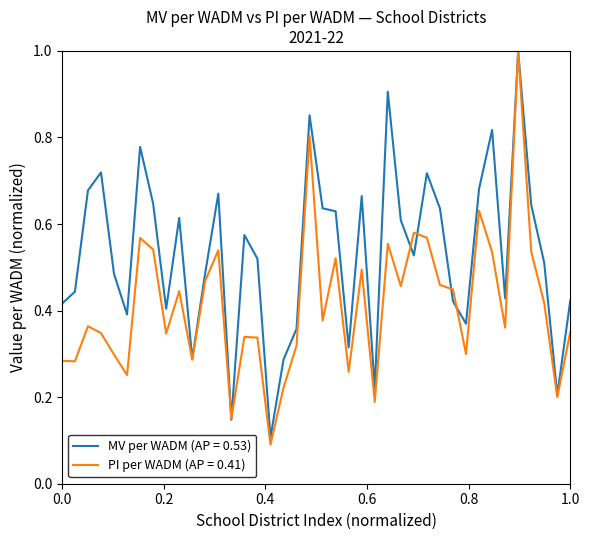

Which series has the widest spread of values?

PI per WADM (AP = 0.41)